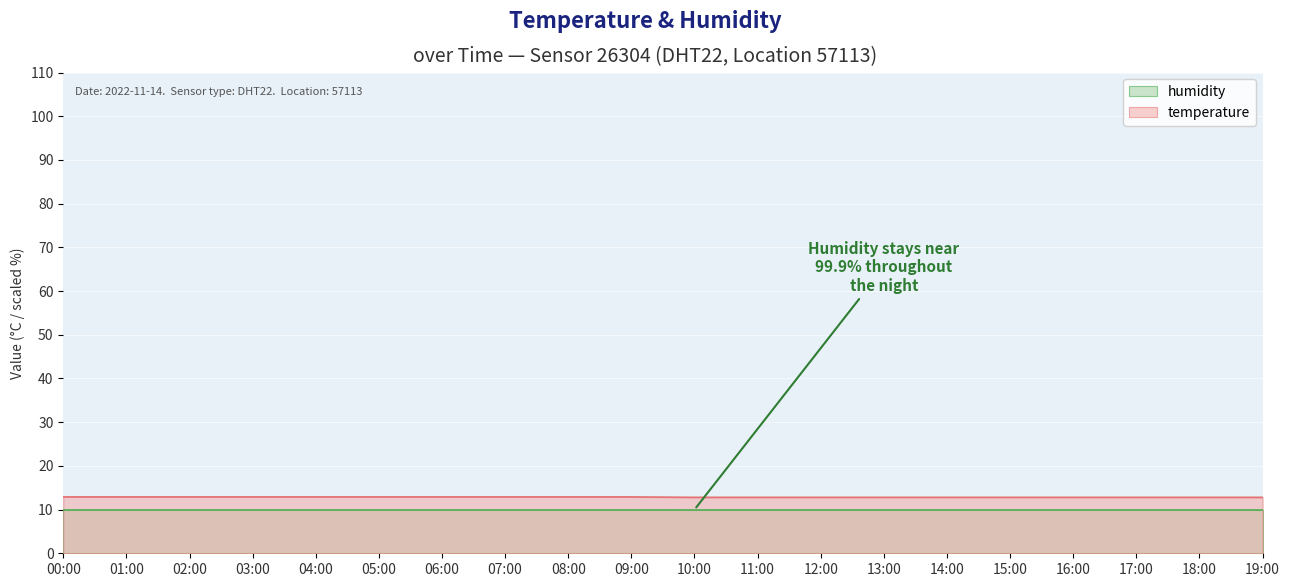

Count the number of data series in this chart.

2